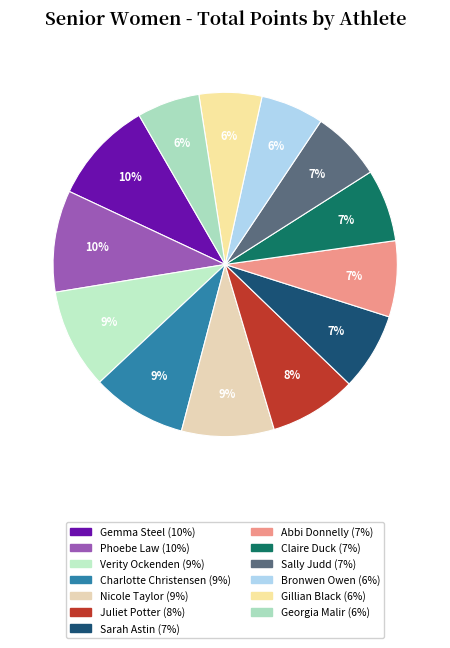

Which has a higher value, Juliet Potter or Claire Duck?

Juliet Potter